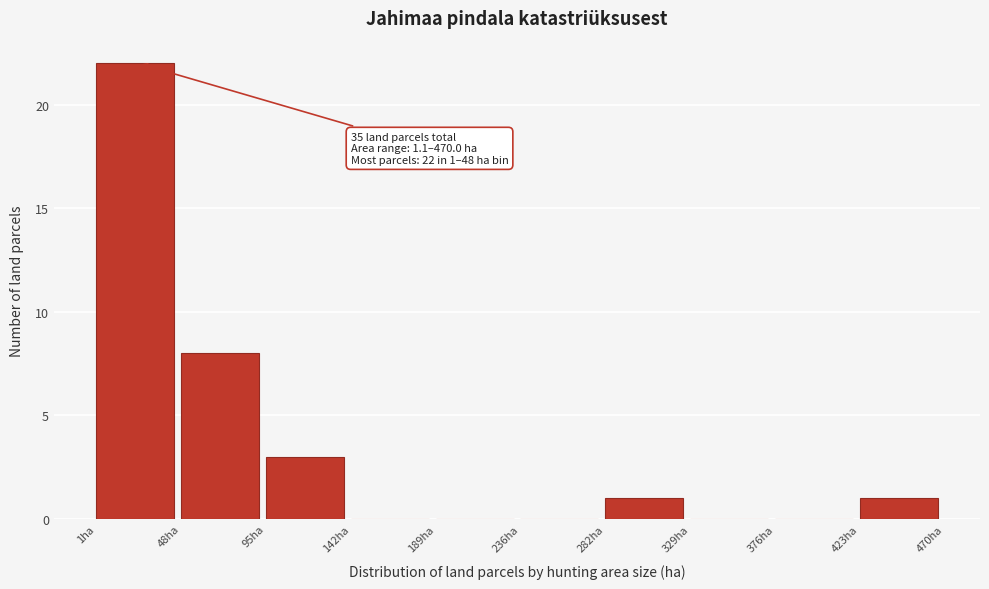

Which range on the x-axis has the tallest bar?

0 to 50